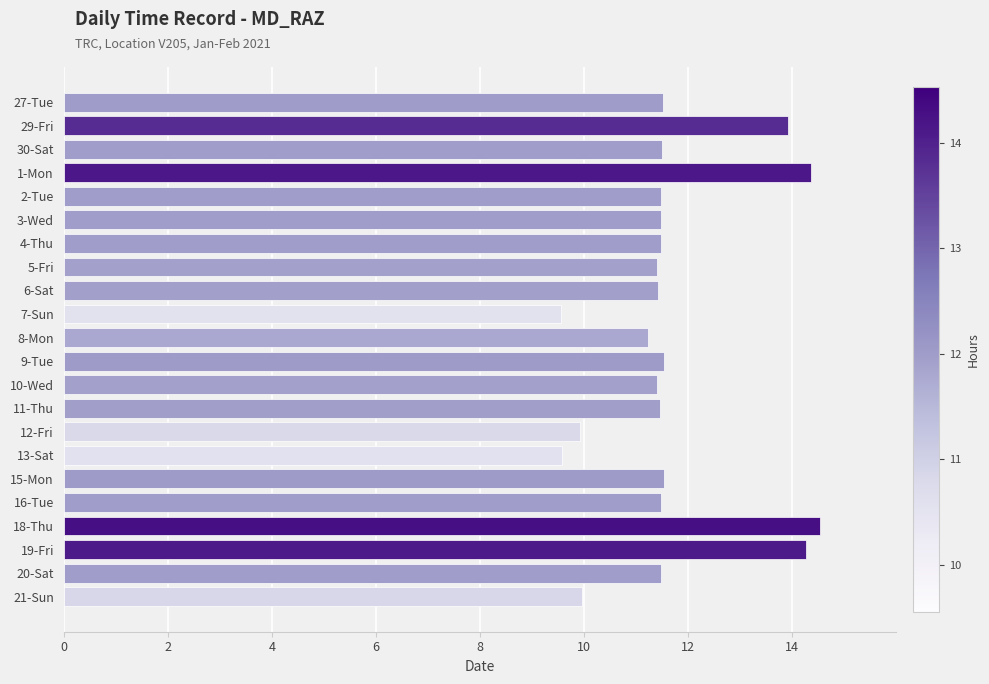

Between 21-Sun and 3-Wed, which is larger?

3-Wed